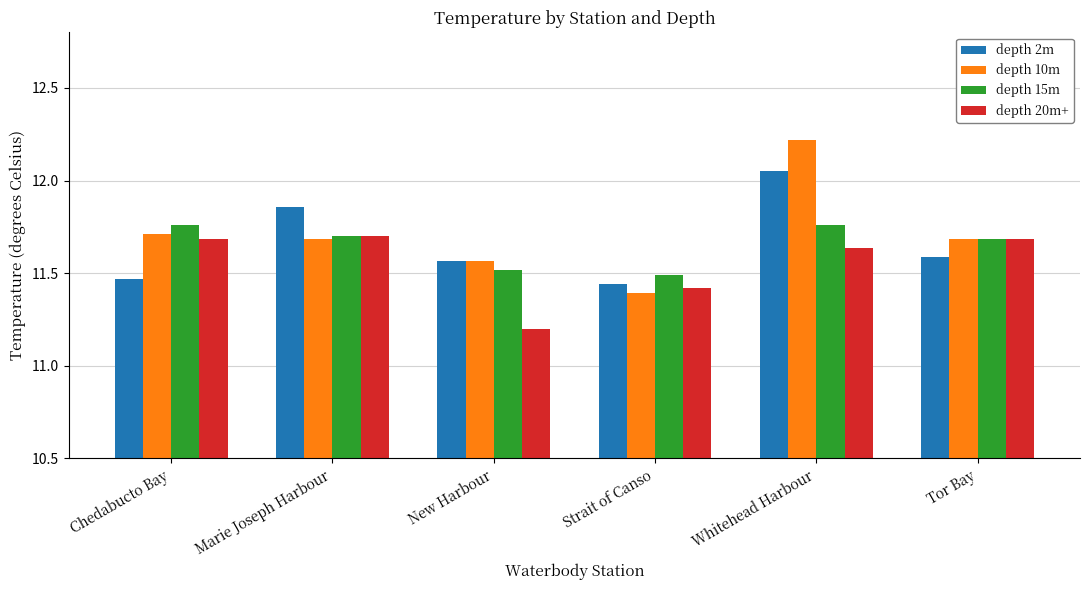

What is the approximate value of depth 10m at Whitehead Harbour?

12.2